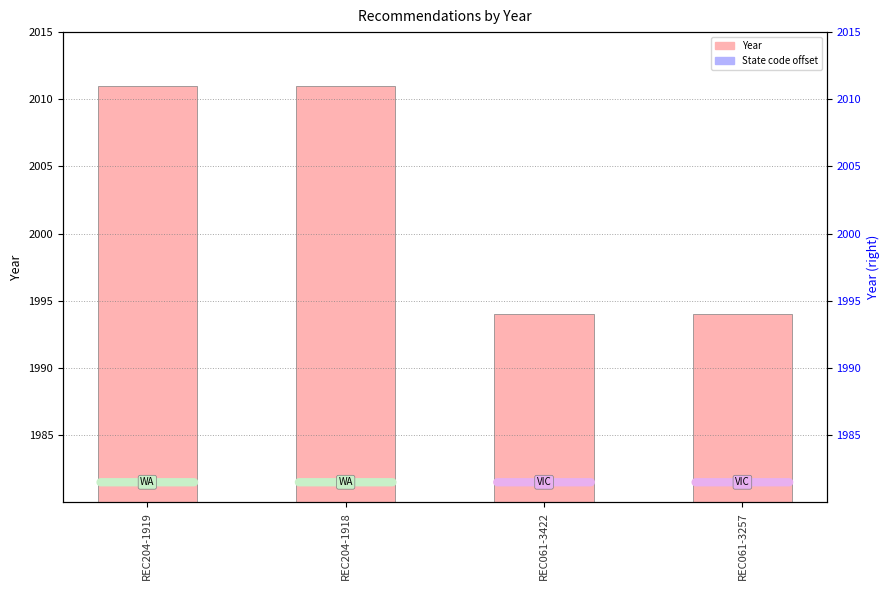

Reading left to right, extract all data points from this chart.

Year: 2011	2011	1994	1994
State code offset: 5	5	5	5